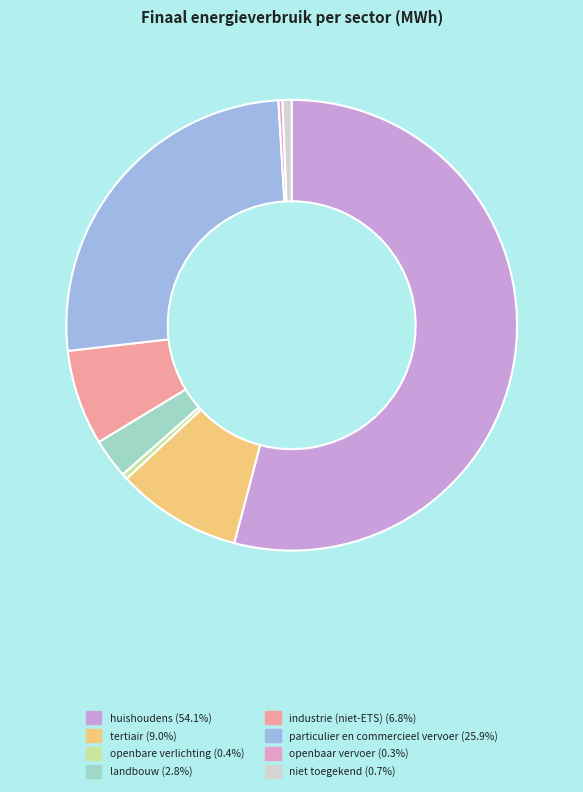

Does huishoudens represent more than half of the total?

Yes